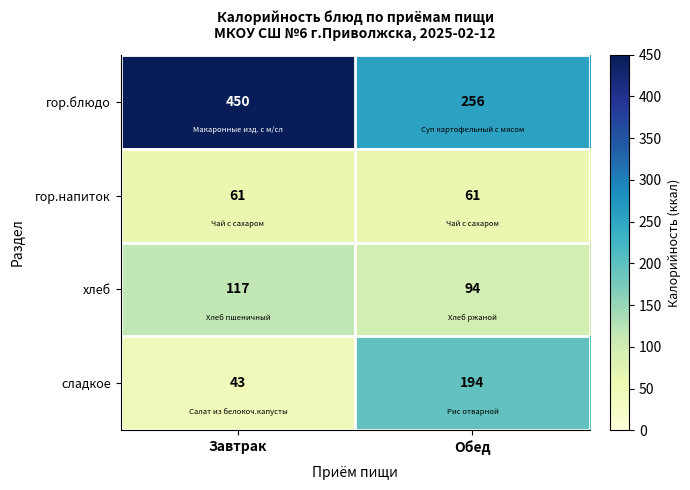

The гор.блюдо series shows 143 at Обед. True or false?

False